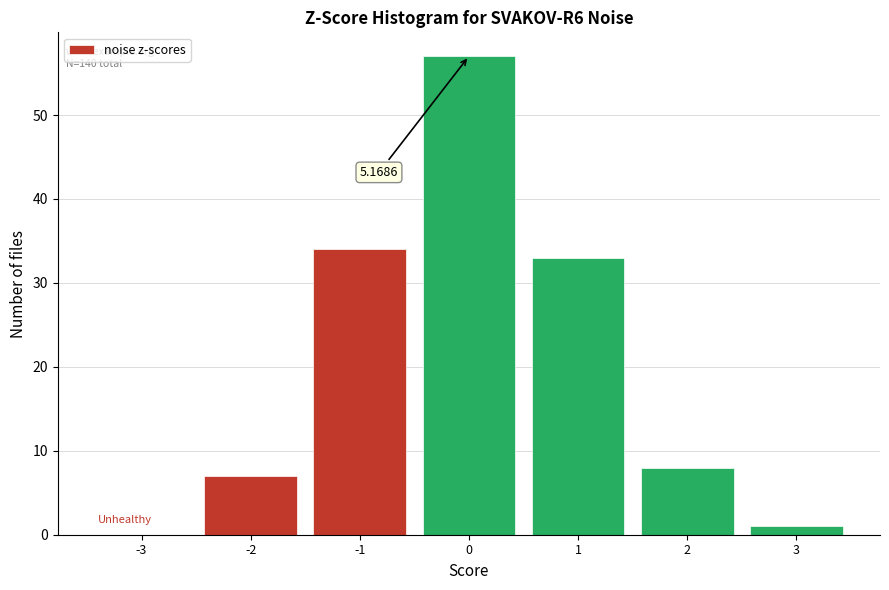

Which range on the x-axis has the tallest bar?

-0.5 to 0.5